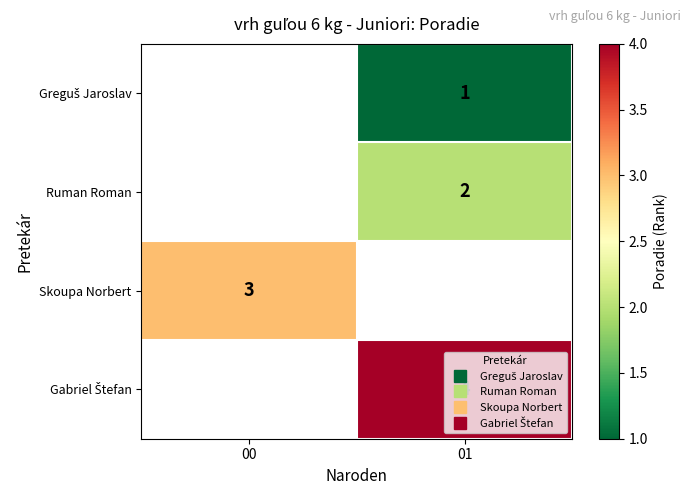

Which has a higher value, 01 or 00?

00